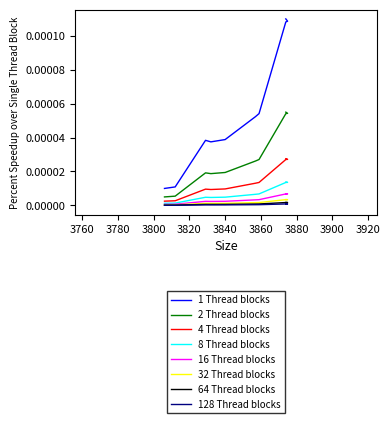

Which category has the highest value across all series?

3874